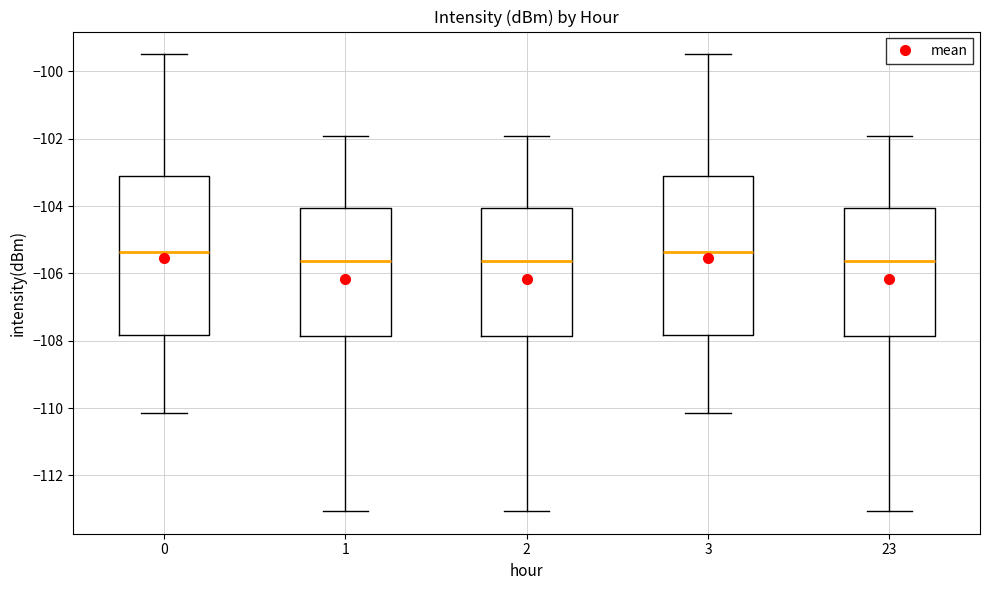

Reading left to right, read every box against the y-axis: the position of its median line, the range the box covers, and the ends of its whiskers. The values are not printed on the chart, so give them approximately, as read against the axis.

0: median -105.4, box -107.8 to -103.2, whiskers -110.2 to -99.4
1: median -105.6, box -107.8 to -104.0, whiskers -113.0 to -102.0
2: median -105.6, box -107.8 to -104.0, whiskers -113.0 to -102.0
3: median -105.4, box -107.8 to -103.2, whiskers -110.2 to -99.4
23: median -105.6, box -107.8 to -104.0, whiskers -113.0 to -102.0